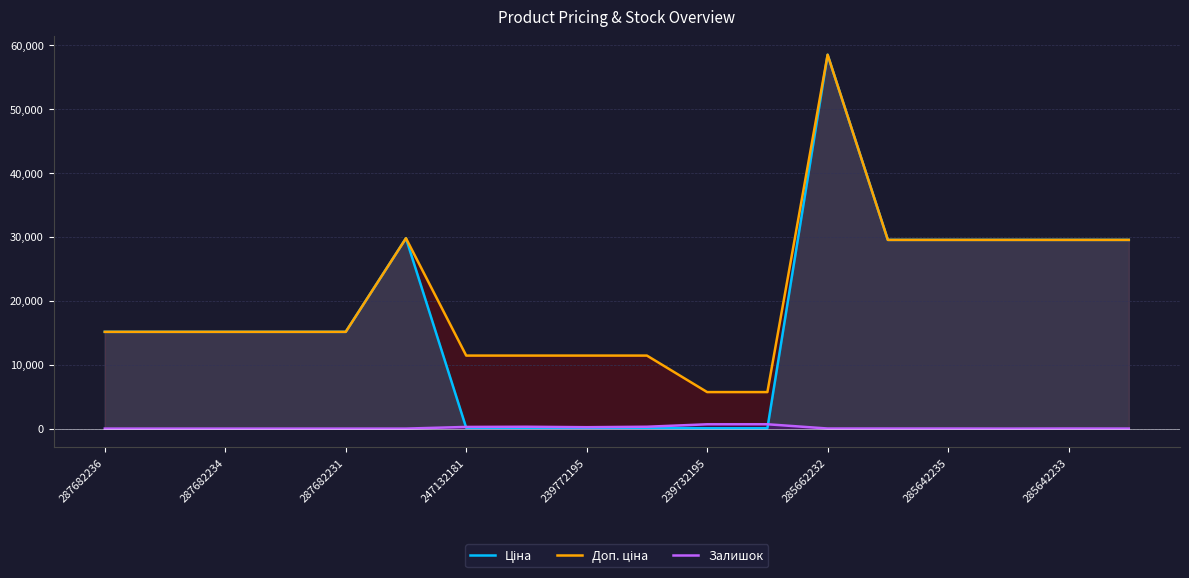

At how many categories does at least one series exceed 35855?

1